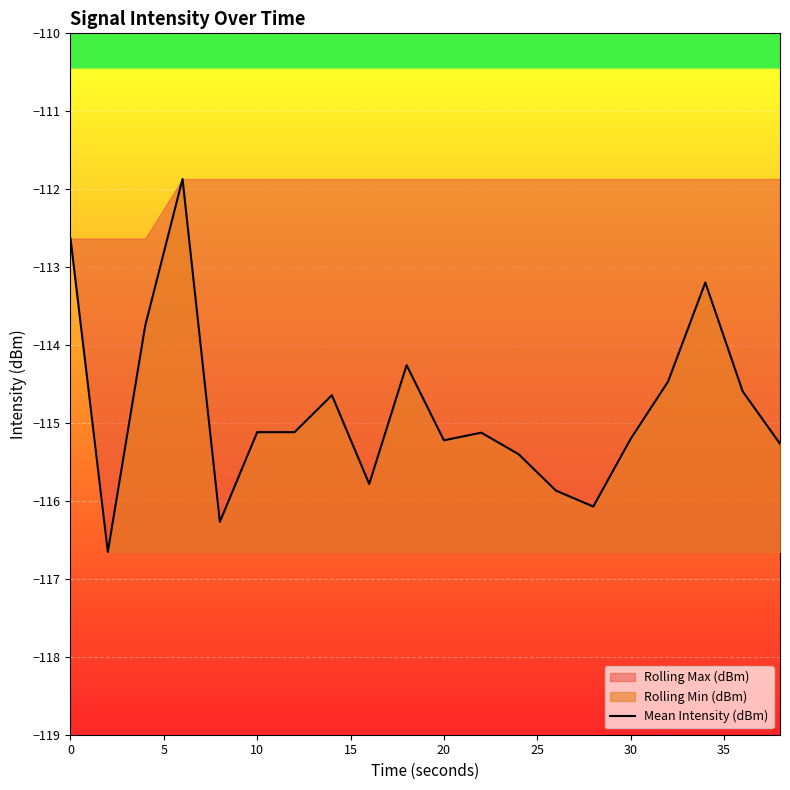

What is the highest value of the Mean Intensity (dBm) series?

-111.9